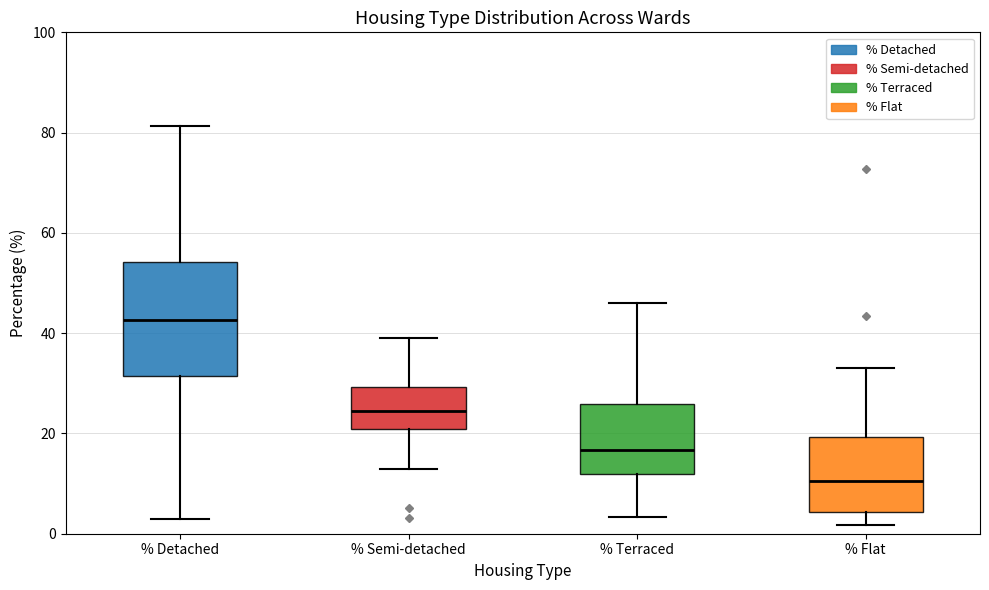

Which box is the tallest, from its lower edge to its upper edge?

% Detached